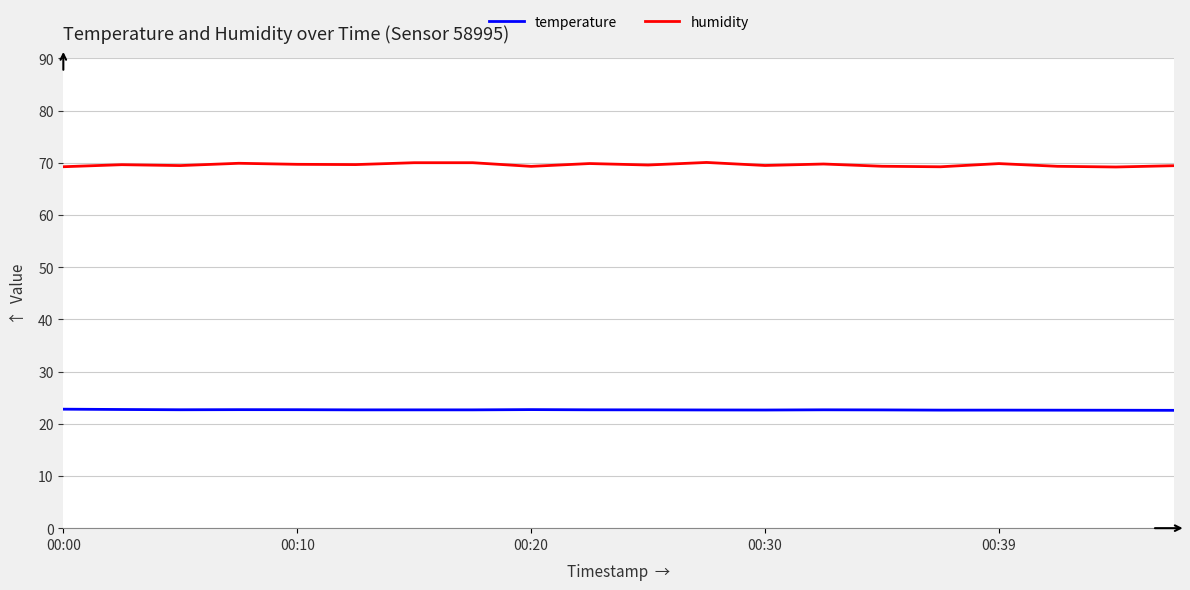

True or false: humidity and temperature cross at least once.

False